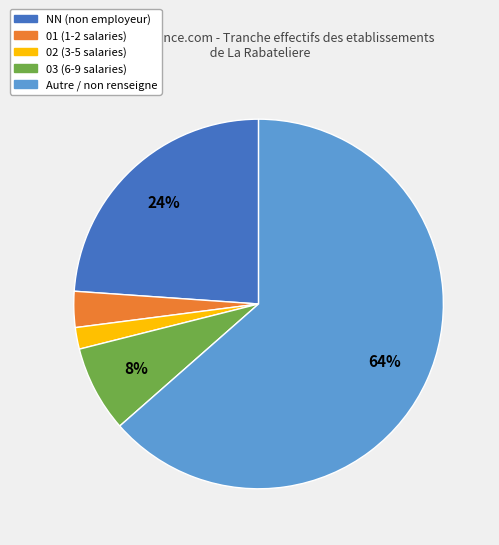

To the nearest percent, what is the average slice percentage?

20%